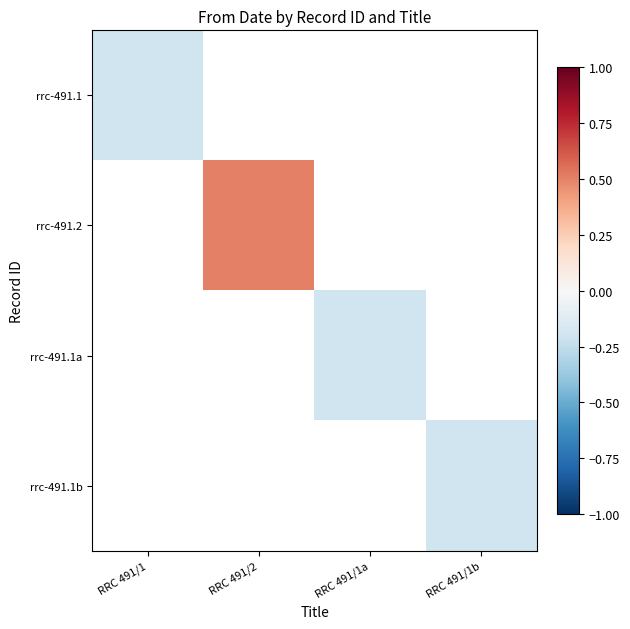

Which category has the lowest value across all series?

RRC 491/1